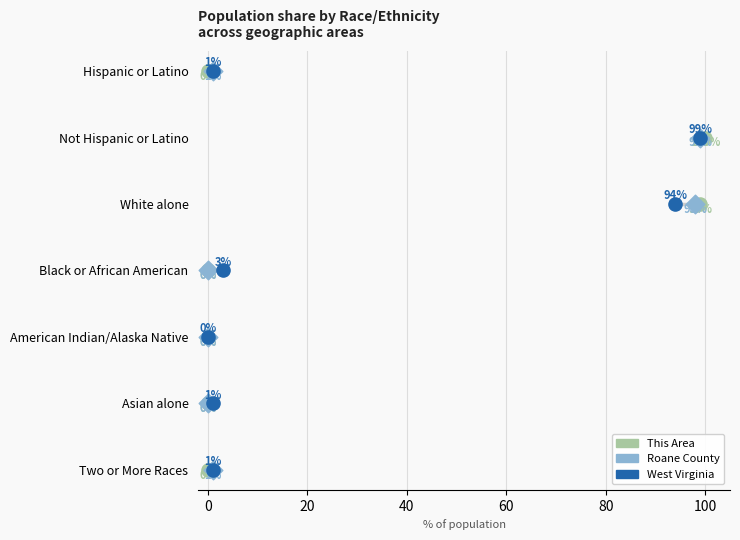

Which series contains the lowest Y value?

This Area